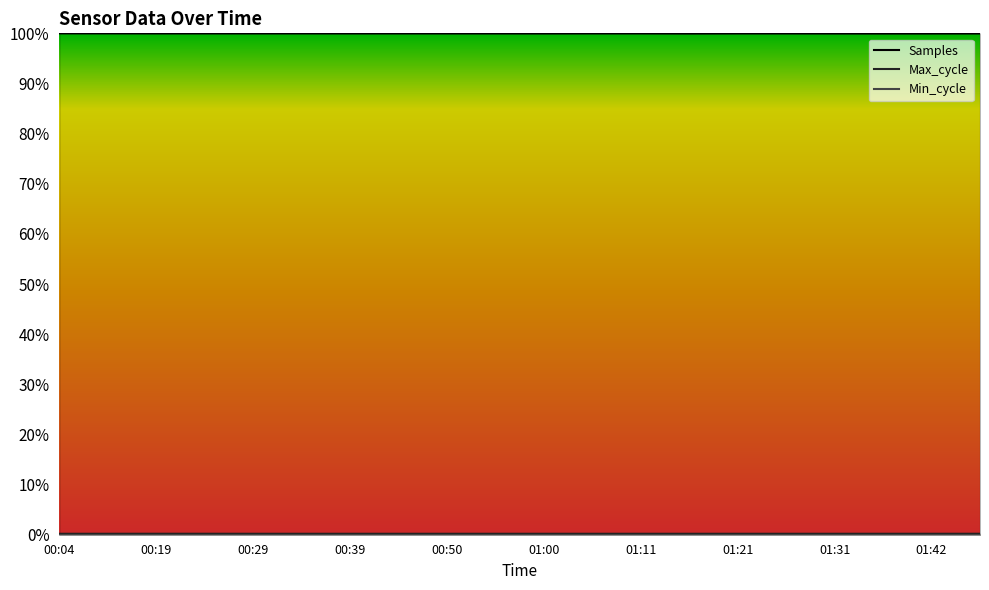

Is this an area chart (filled region under the line)?

No